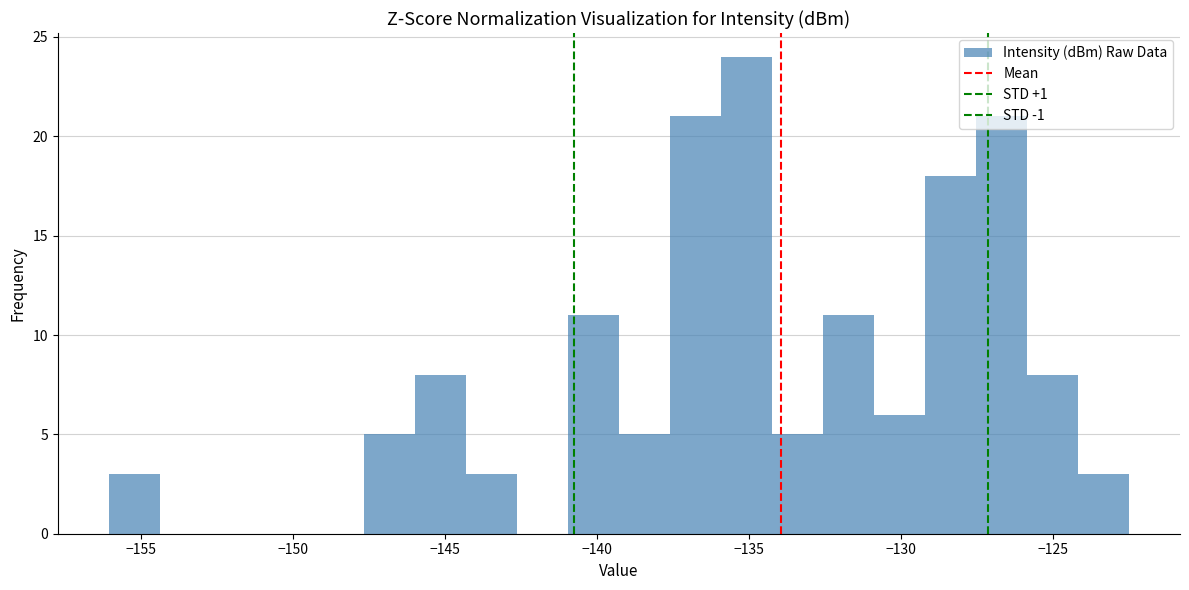

Read against the x-axis, roughly where is the centre of the tallest bar?

-135.0